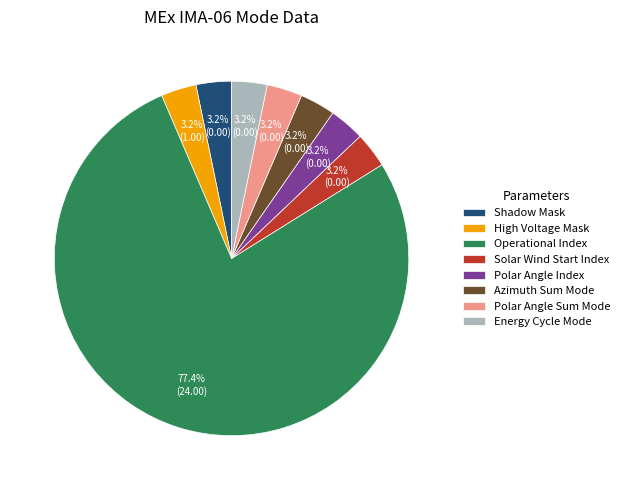

To the nearest percent, what is the average slice percentage?

12%